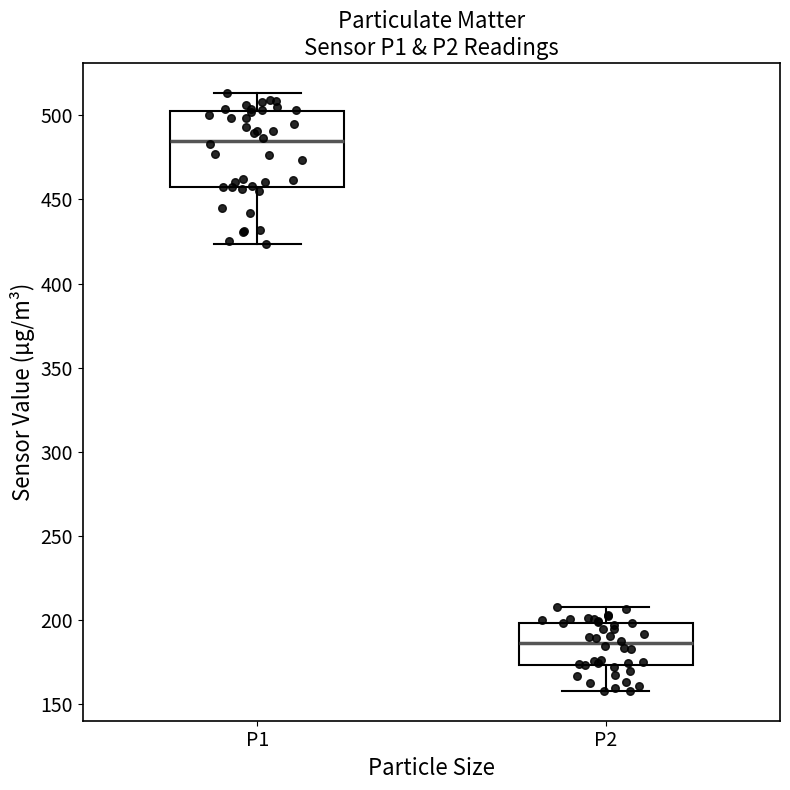

Which box has the lowest median line?

P2